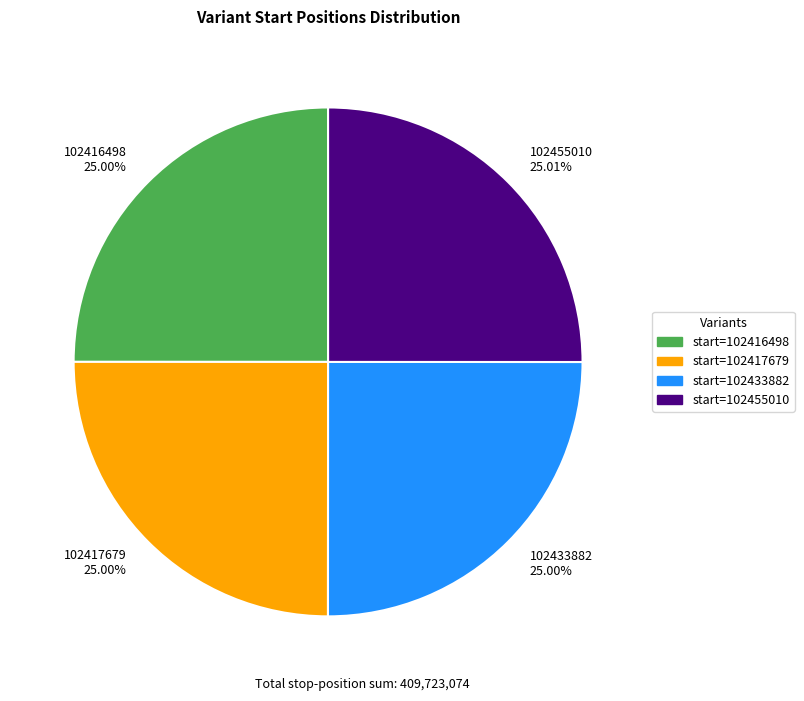

The 102417679 slice represents 25% of the pie. True or false?

True